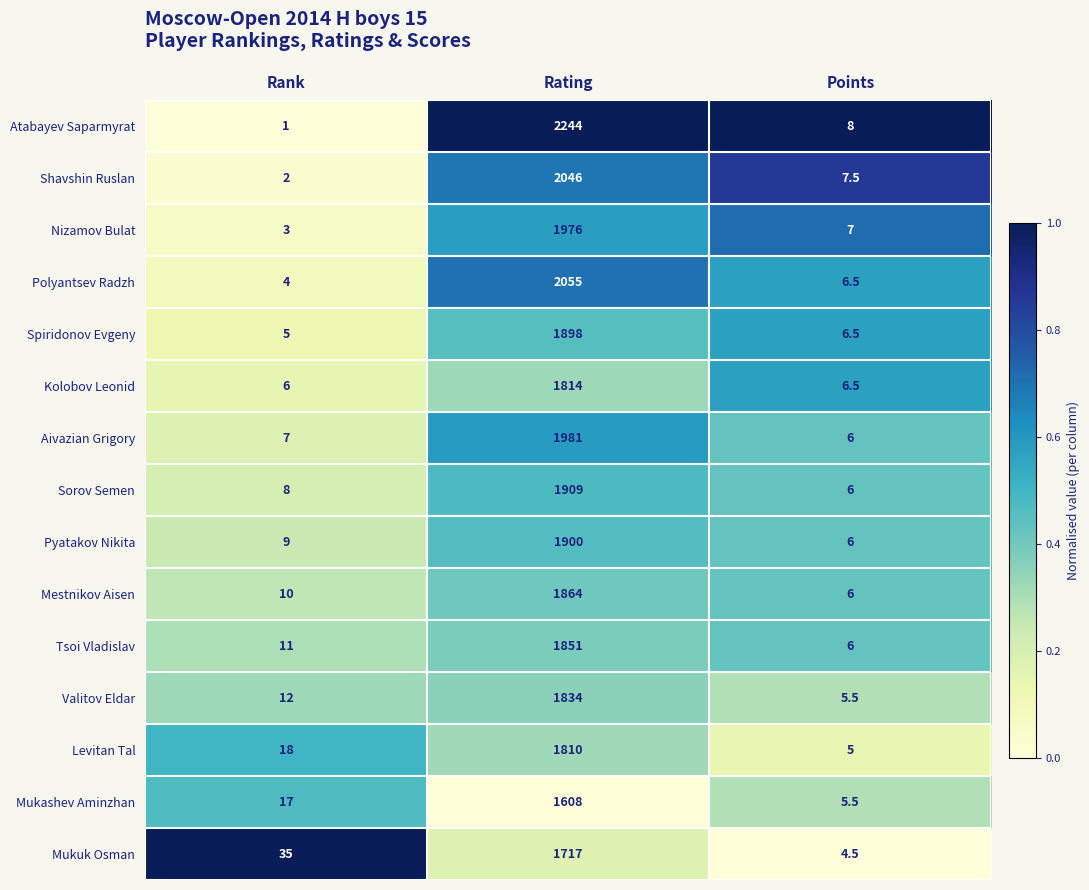

Rank the series by their maximum value, from lowest to highest.

Mukashev Aminzhan, Mukuk Osman, Levitan Tal, Kolobov Leonid, Valitov Eldar, Tsoi Vladislav, Mestnikov Aisen, Spiridonov Evgeny, Pyatakov Nikita, Sorov Semen, Nizamov Bulat, Aivazian Grigory, Shavshin Ruslan, Polyantsev Radzh, Atabayev Saparmyrat